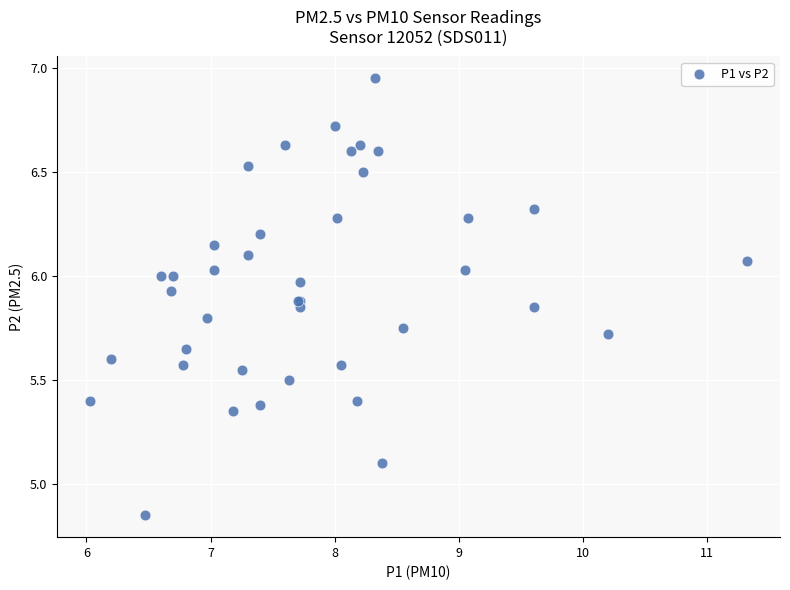

What Y value in the scatter plot is closest to 5?

5.1